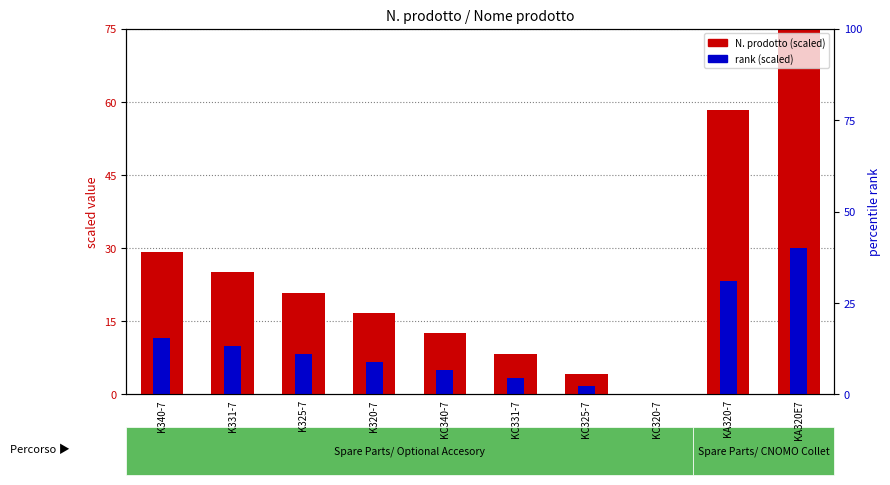

Which series has the largest total across all categories?

N. prodotto (scaled)